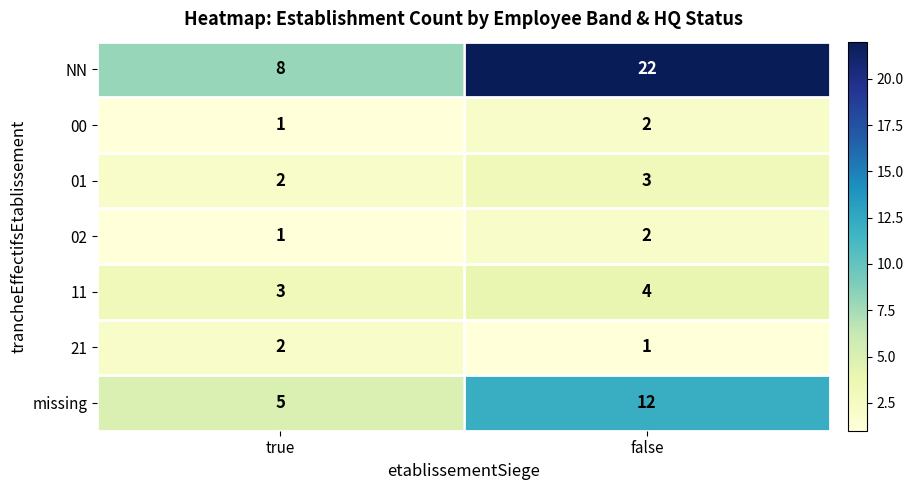

Count the number of categories in the chart.

2